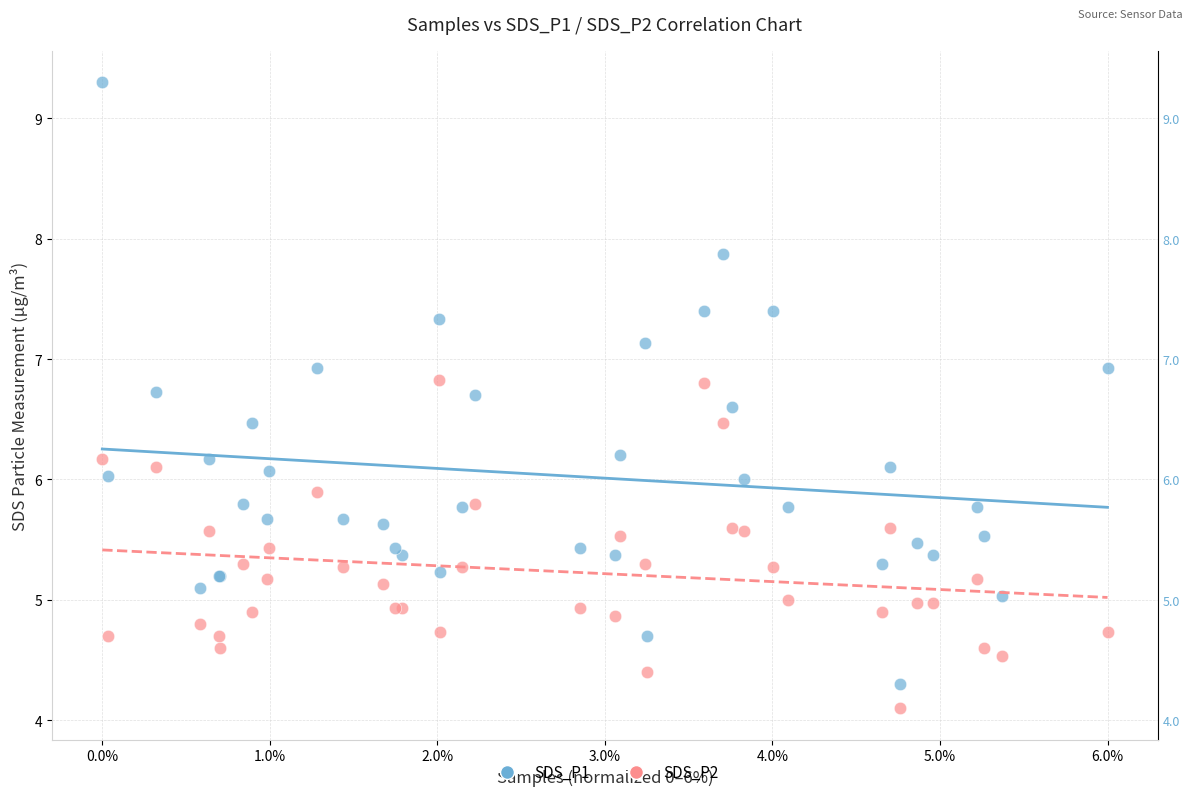

Which series has the largest Y range (max minus min)?

SDS_P1